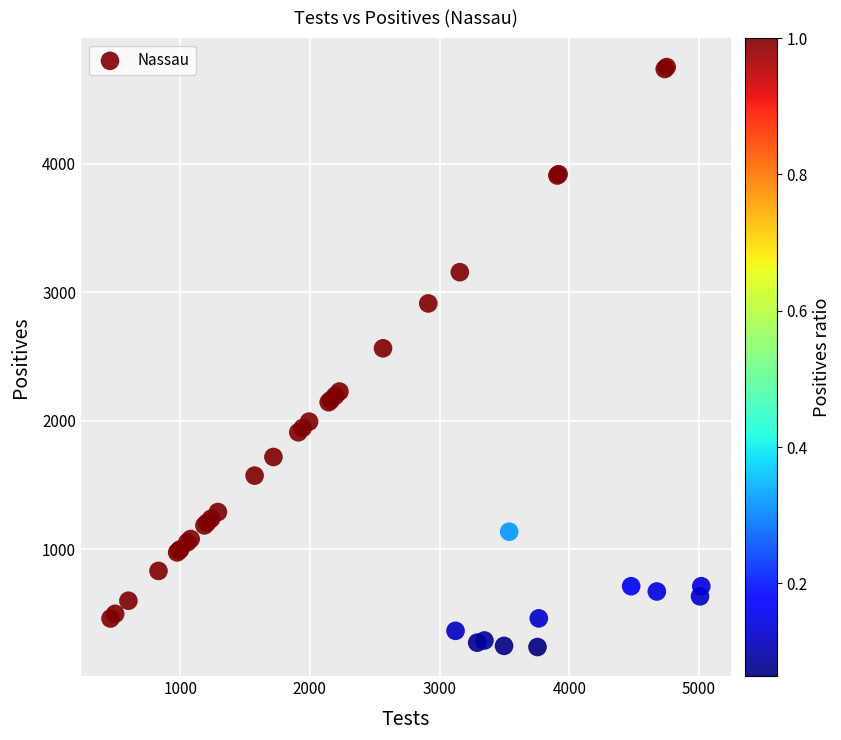

What Y value in the scatter plot is closest to 2496?

2564